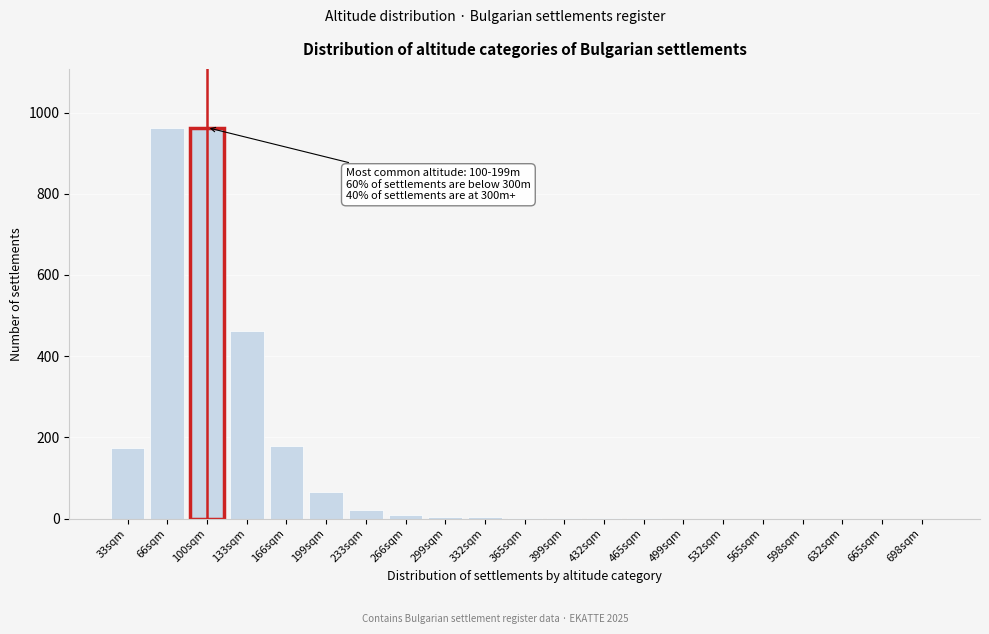

The value at 665sqm is 452. True or false?

False